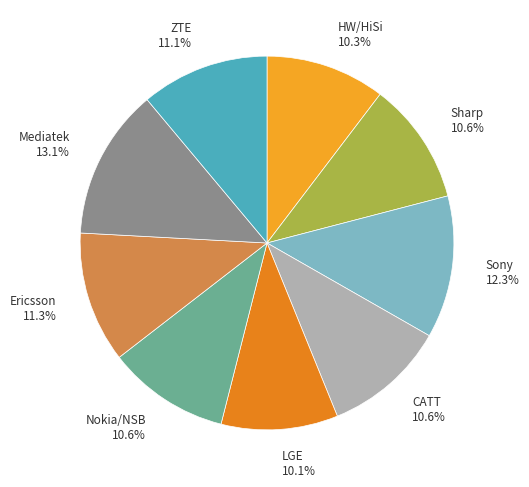

Which has a higher value, Sony 12.3% or Nokia/NSB 10.6%?

Sony 12.3%